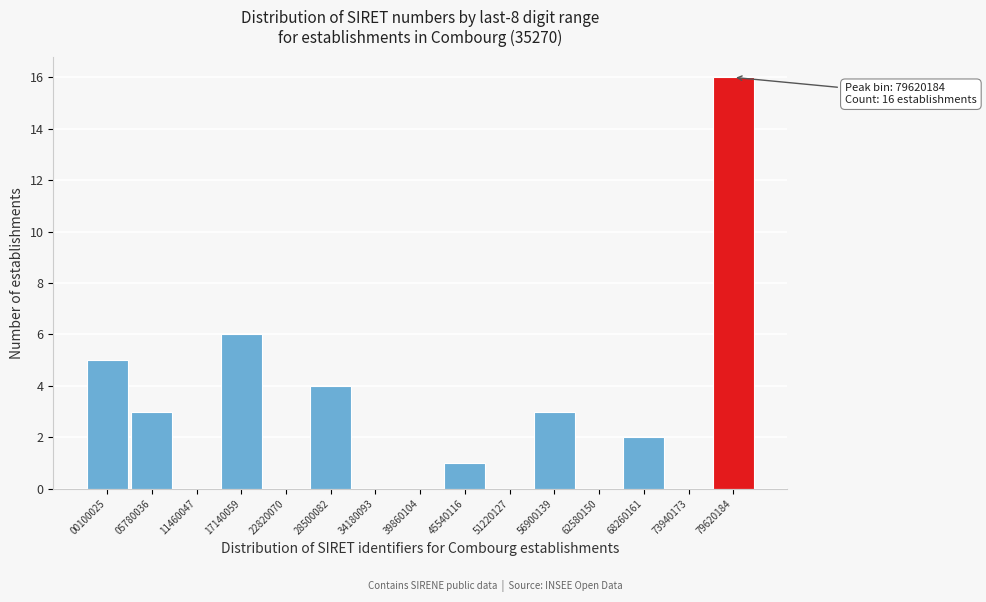

Reading right to left, list all the values displayed in this chart.

79620184=16	73940173=0	68260161=2	62580150=0	56900139=3	51220127=0	45540116=1	39860104=0	34180093=0	28500082=4	22820070=0	17140059=6	11460047=0	05780036=3	00100025=5